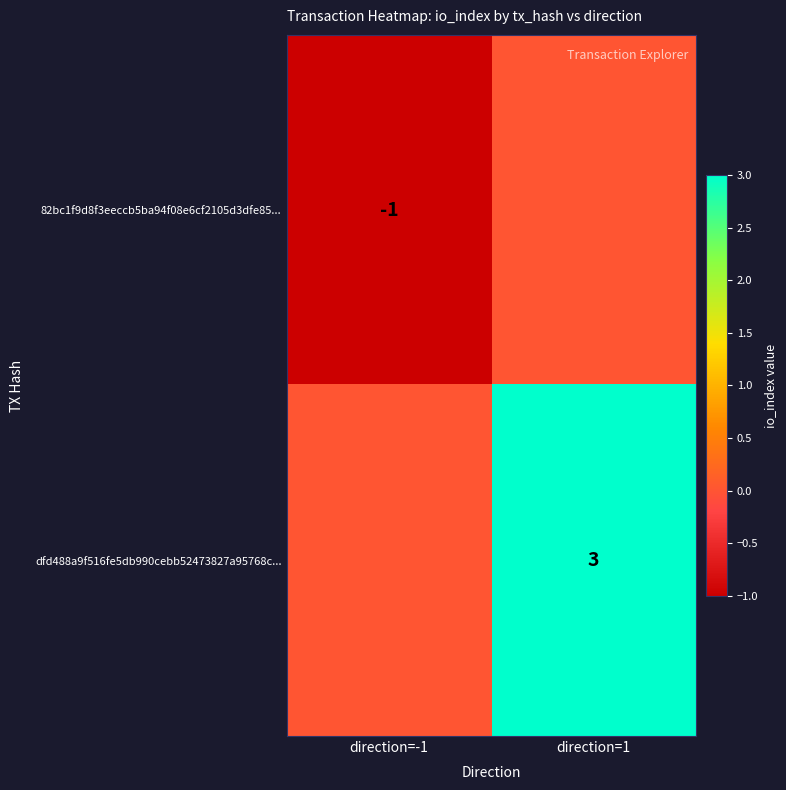

True or false: 82bc1f9d8f3eeccb5ba94f08e6cf2105d3dfe85... has a value of -1 at direction=-1.

True